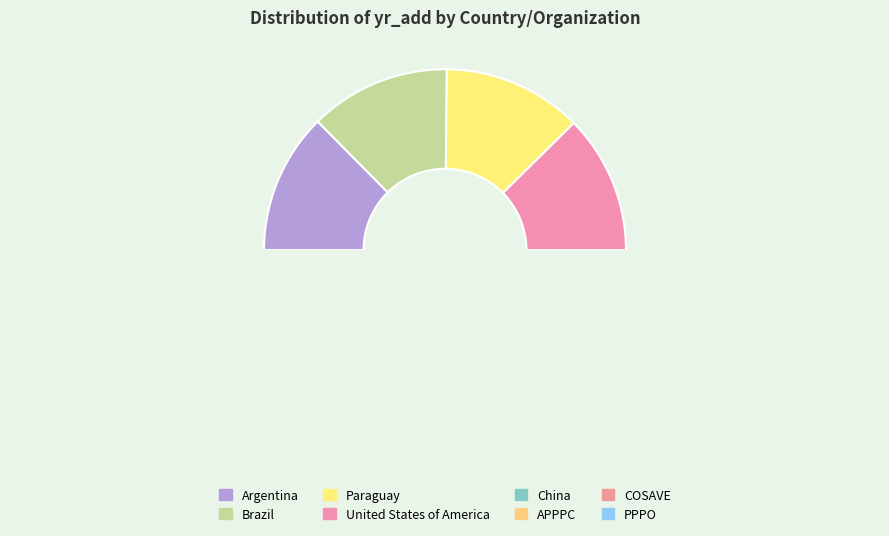

Between APPPC and Paraguay, which is larger?

Paraguay